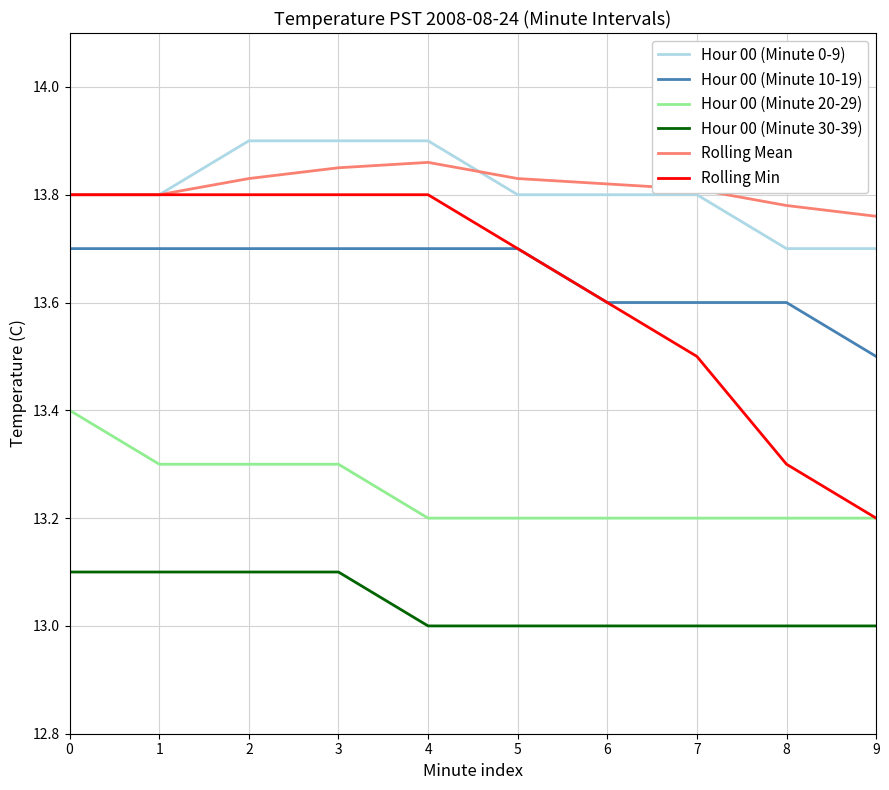

True or false: Hour 00 (Minute 30-39) and Hour 00 (Minute 0-9) intersect in this chart.

False